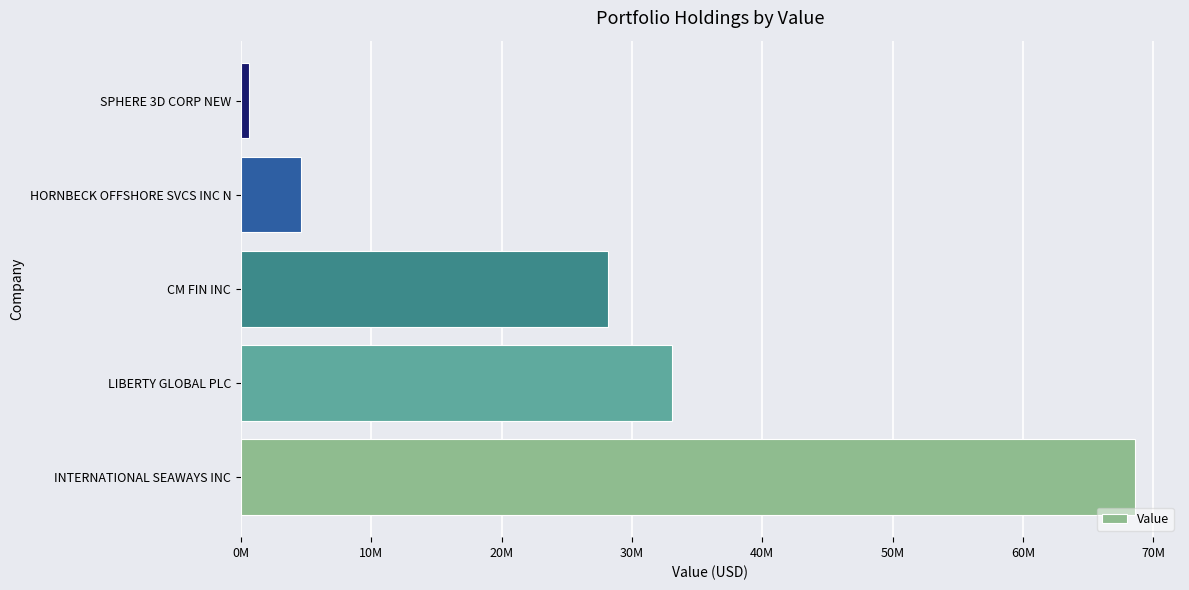

What is the average value?

27023400